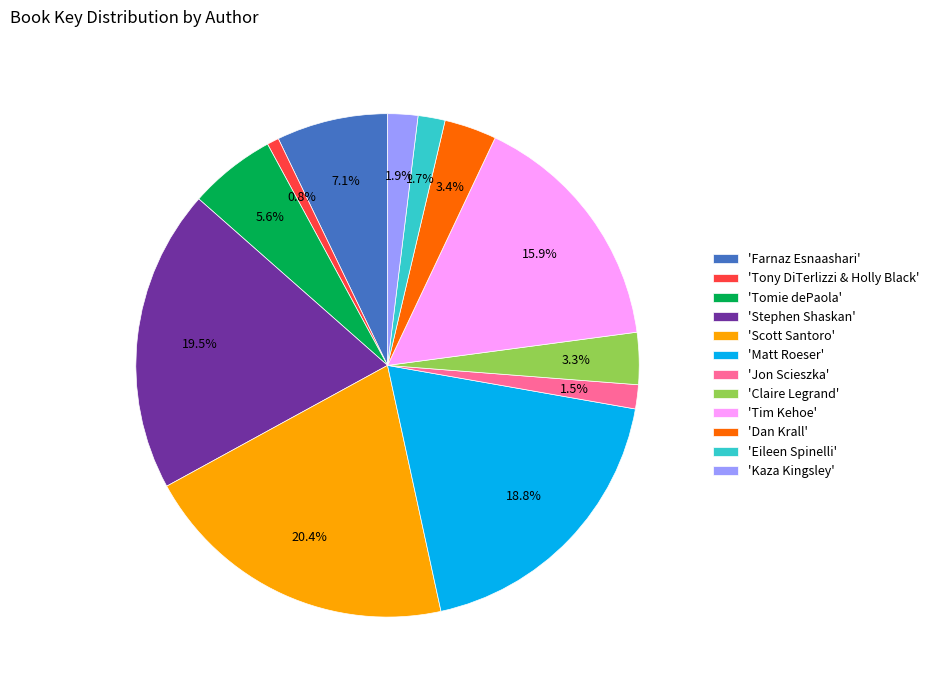

To the nearest percent, what is the difference between the largest and smallest slice percentages?

20%